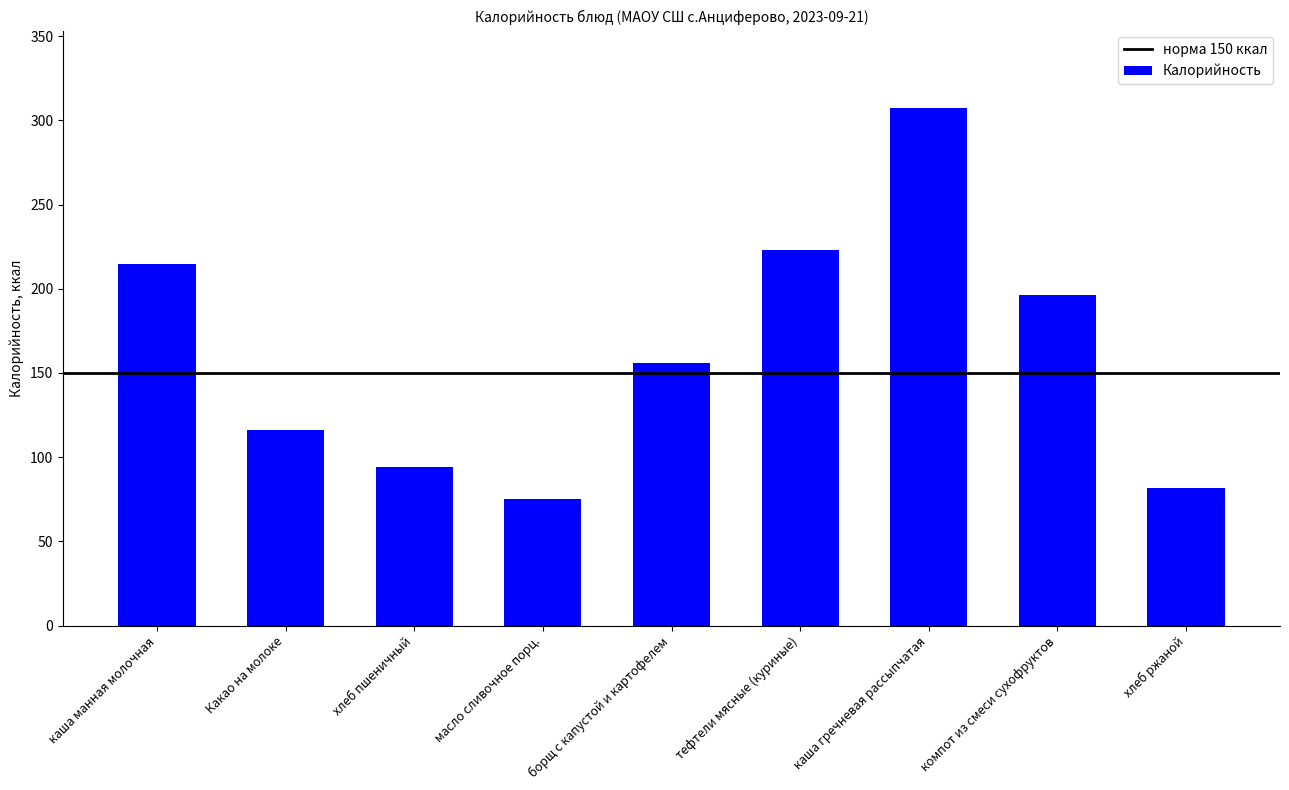

At which label does the data first exceed 156?

каша манная молочная